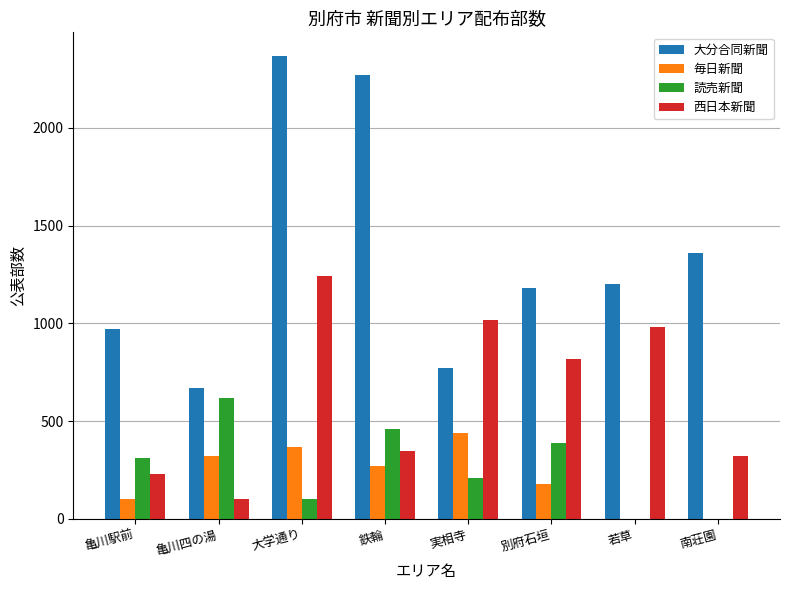

How many groups of bars are there?

8